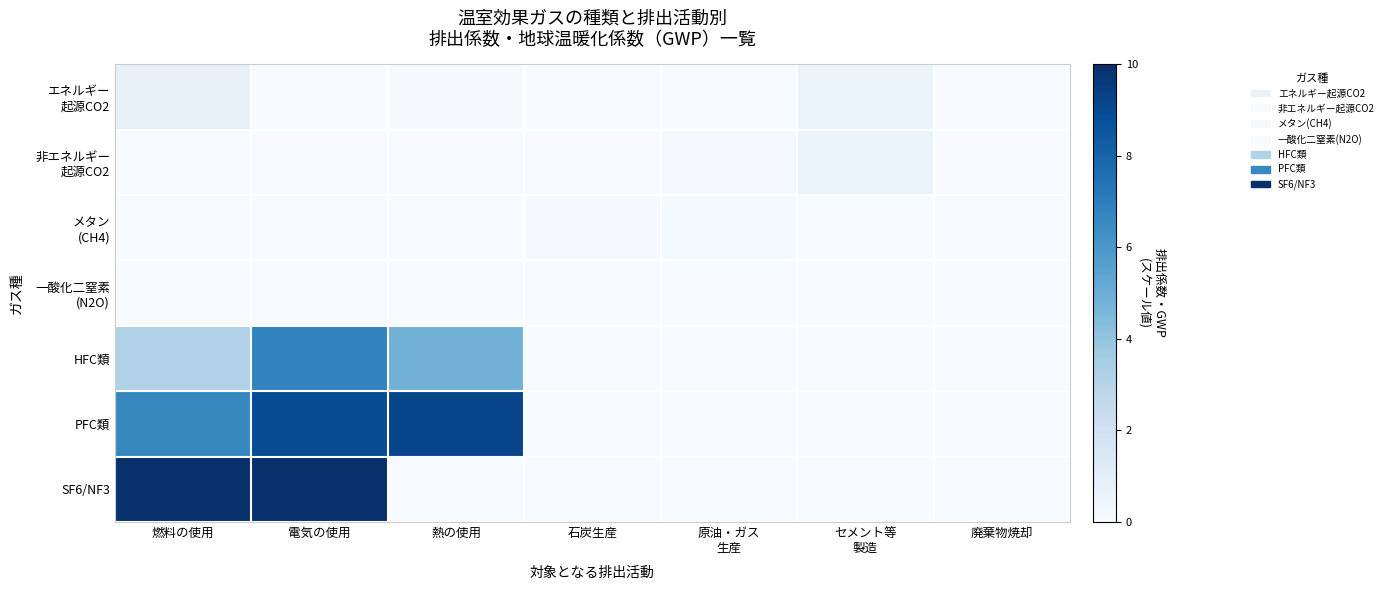

Which series changed the most between 熱の使用 and 廃棄物焼却?

PFC類